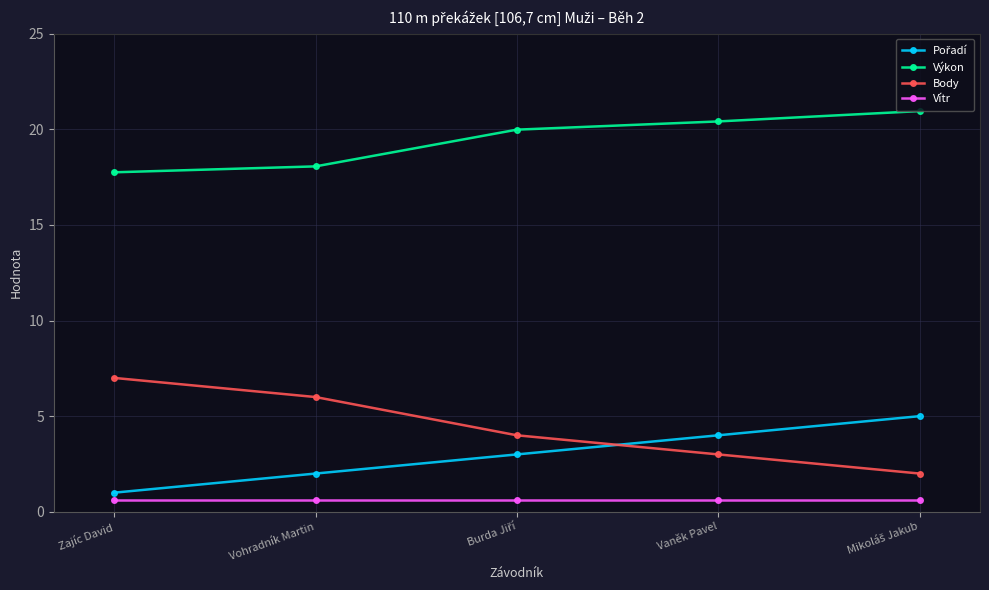

What is the difference between the maximum and minimum values in the Výkon series?

3.2